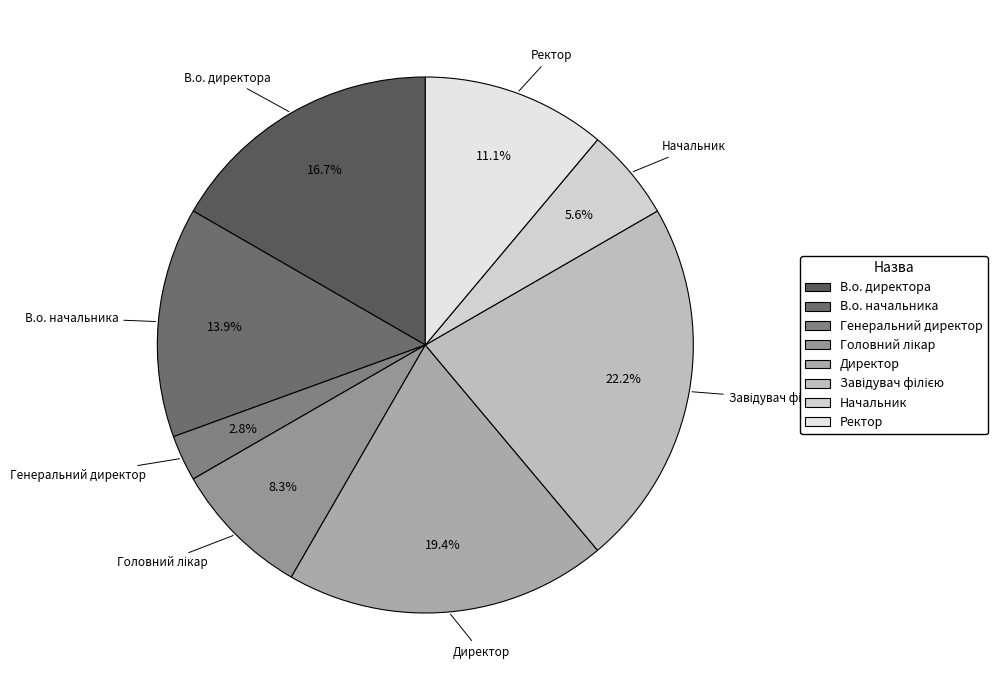

To the nearest percent, what percentage of the pie is Ректор?

11%